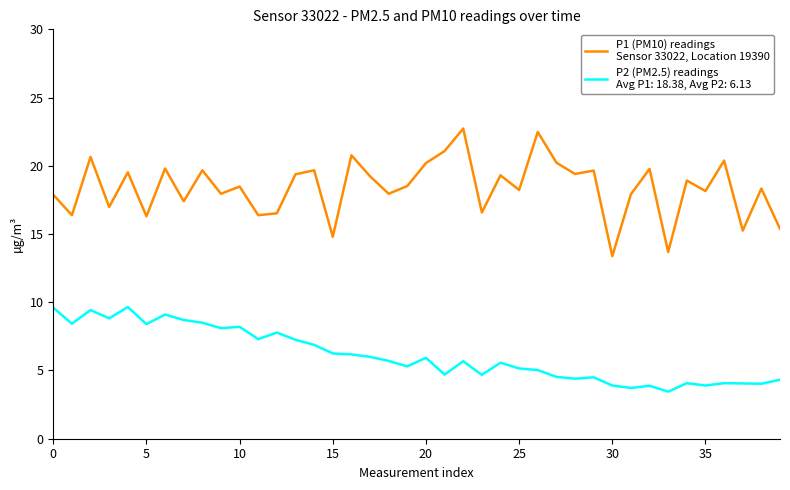

Does the chart display data point markers on the line(s)?

No